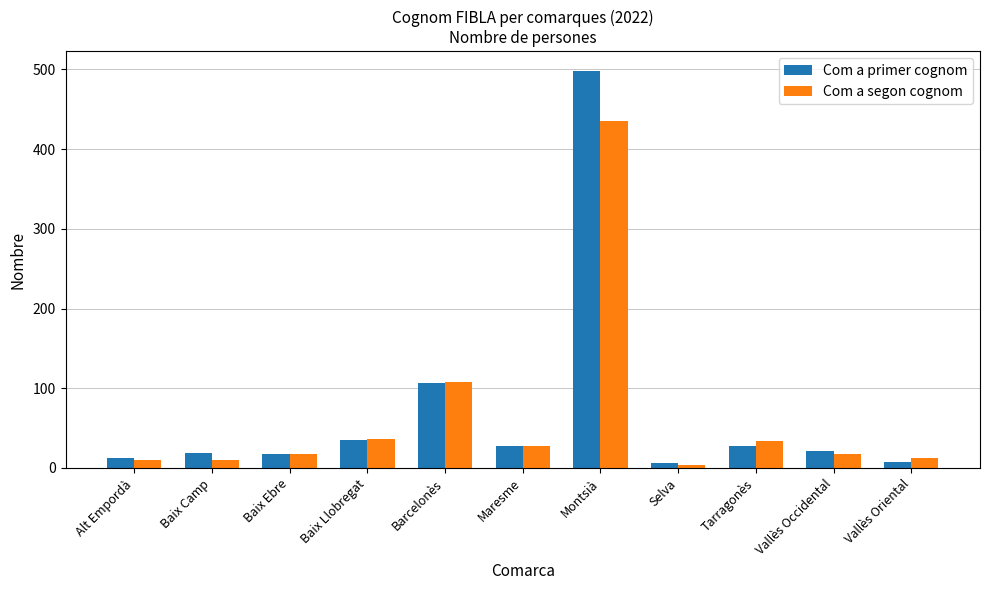

Which series has the widest spread of values?

Com a primer cognom